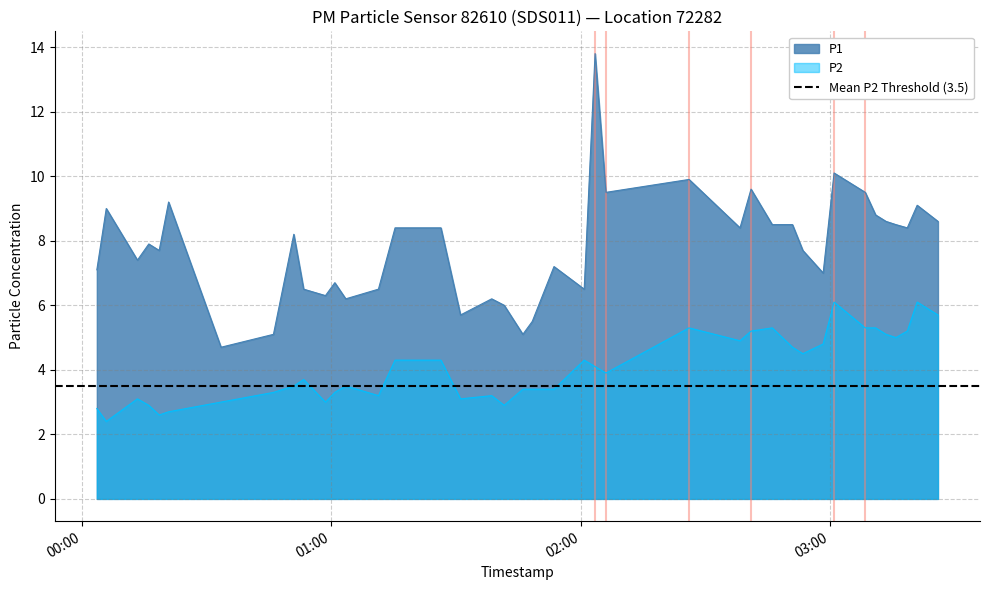

True or false: P1 and P2 intersect in this chart.

False